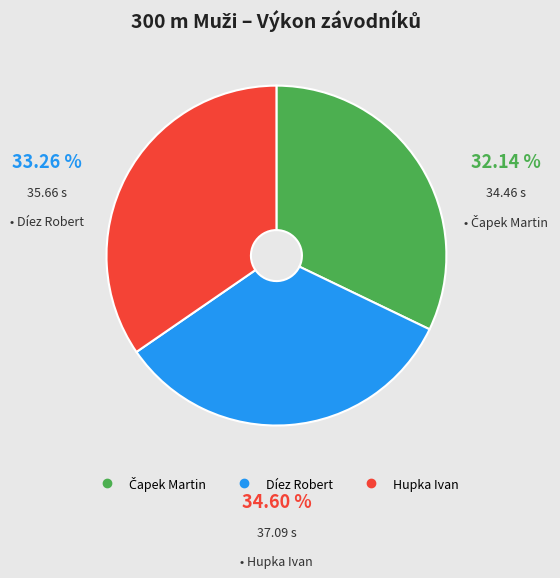

Does Hupka Ivan represent more than half of the total?

No